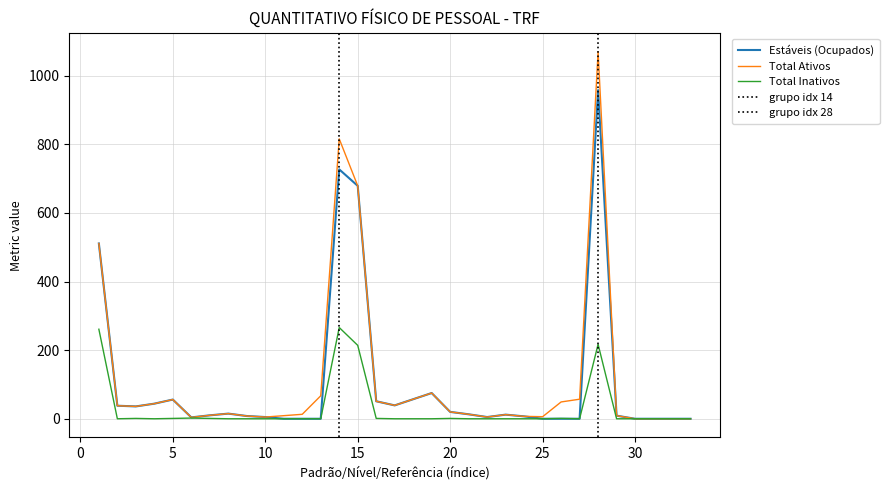

What is the difference between the second highest and second lowest values in the Total Ativos series?

816